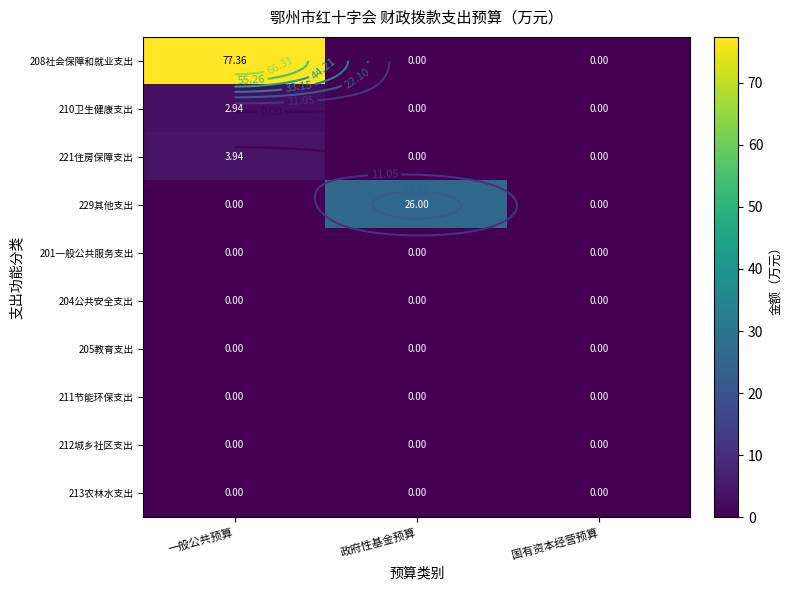

The value of 208社会保障和就业支出 at 一般公共预算 is 77.4. True or false?

True